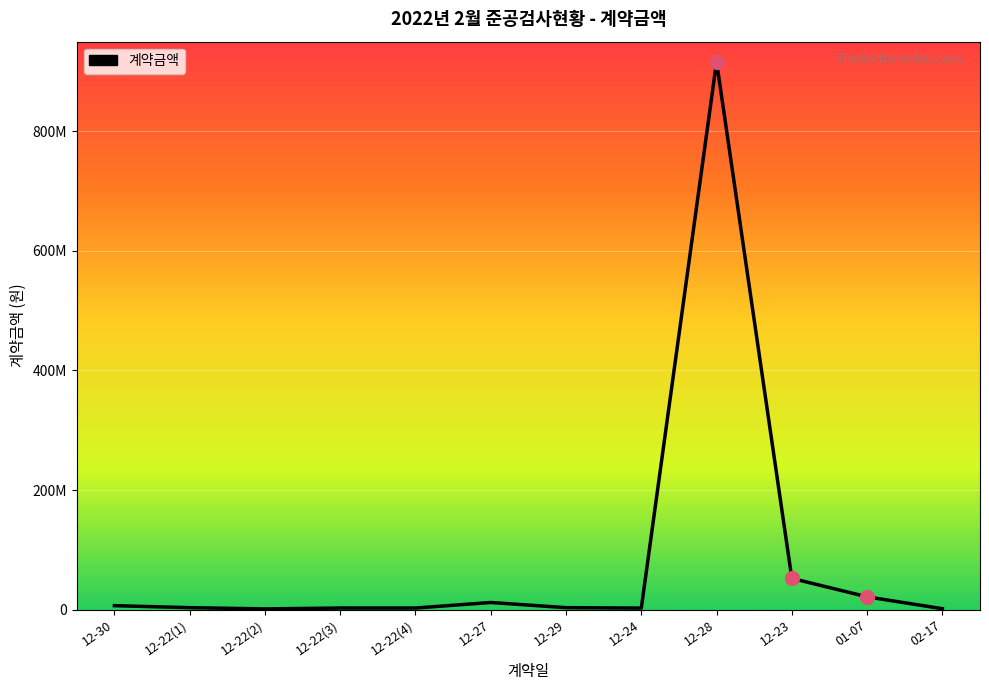

Reading right to left, extract all data points from this chart.

1500000	21390000	52256000	916386000	2520000	3240000	11926000	2640000	2640000	1200000	3240000	6600000